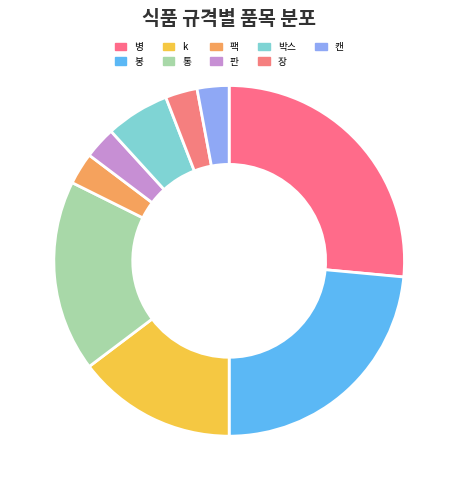

How many segments does this pie chart have?

9